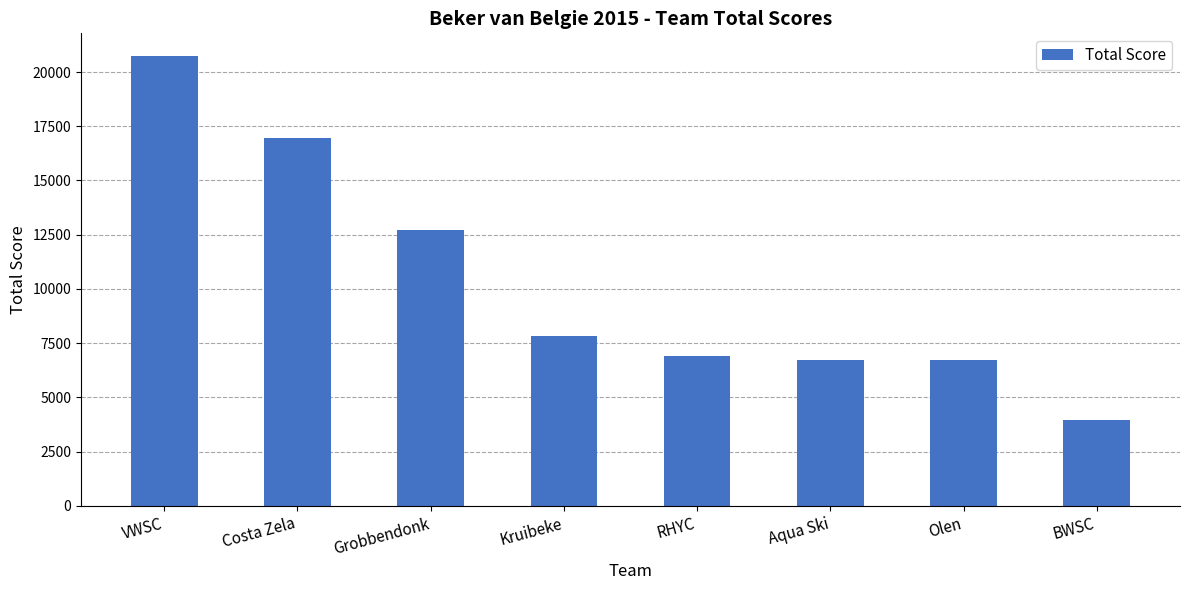

How many values exceed 7811?

4